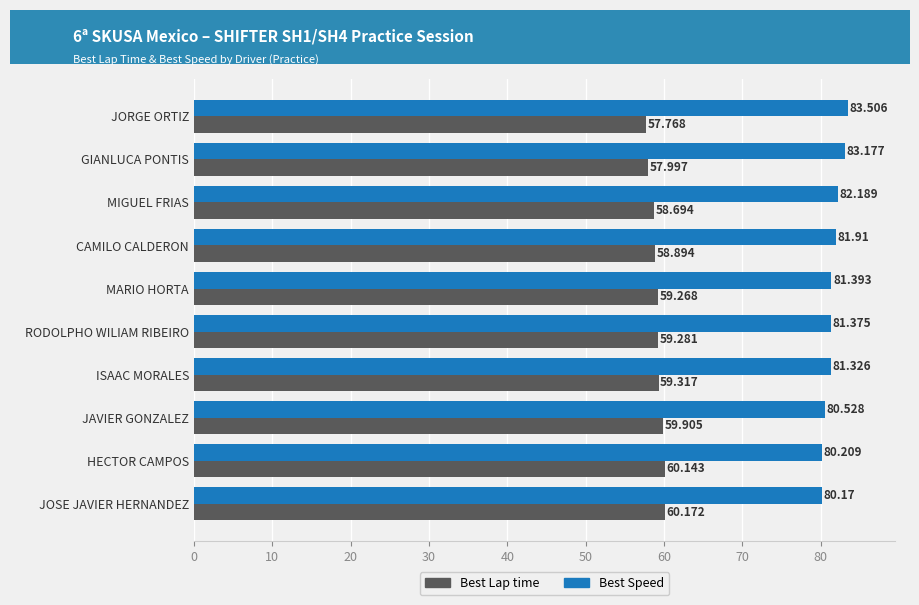

What is the minimum value for Best Speed?

80.2